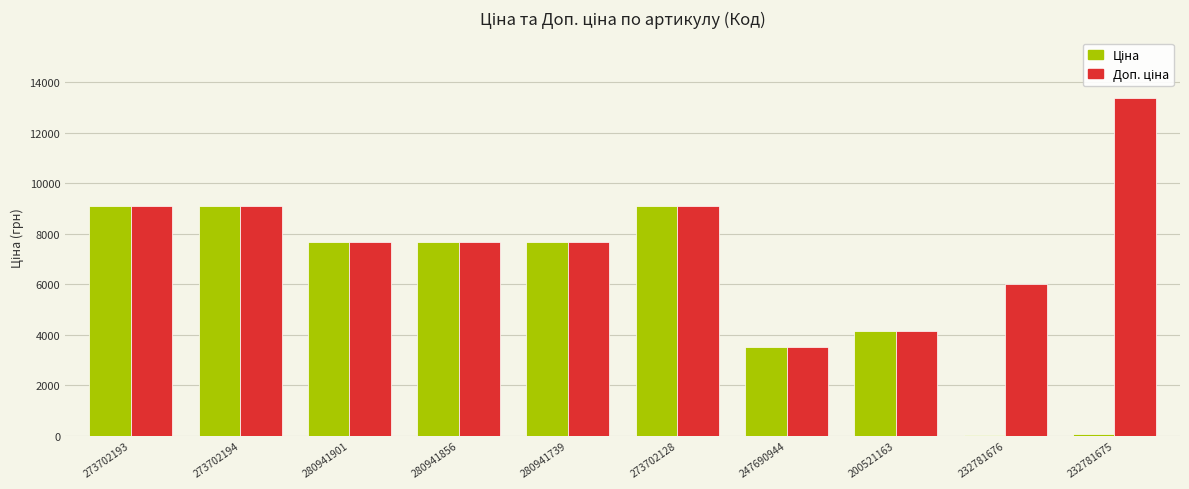

The Ціна series shows 29.2 at 232781675. True or false?

False